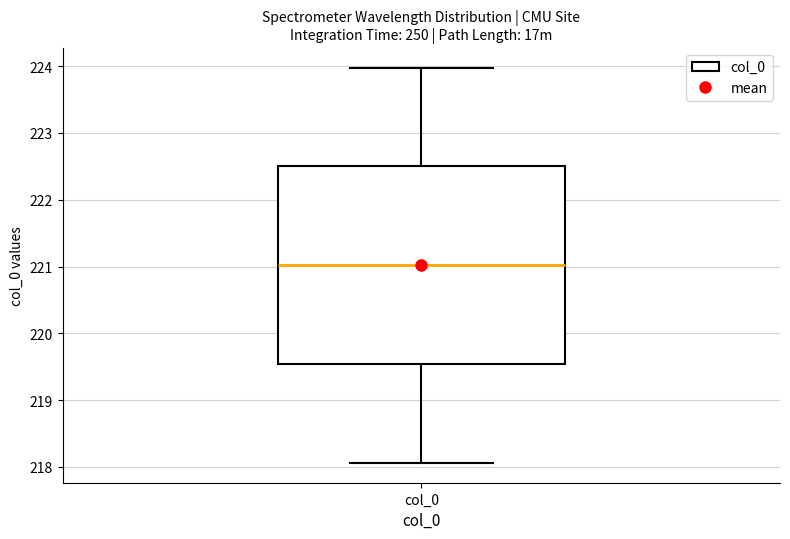

Where does the median line of the box for col_0 sit on the y-axis? The values are not printed on the chart, so give them approximately, as read against the axis.

221.0